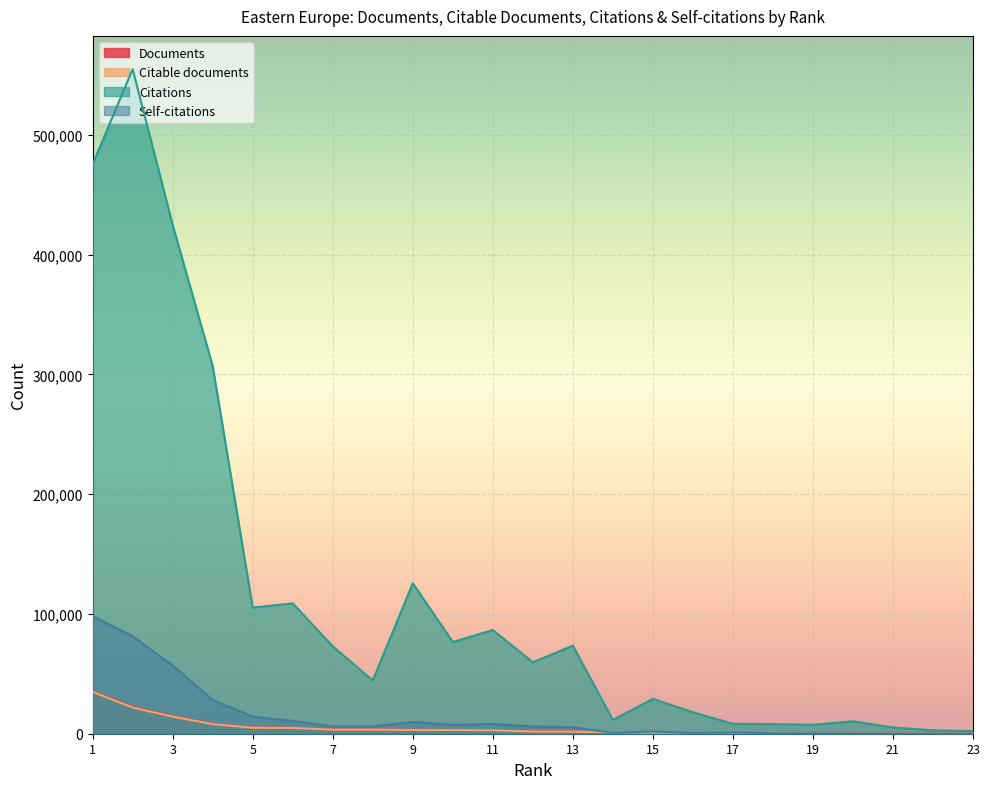

What is the difference between the Self-citations values at 14 and 15?

1141